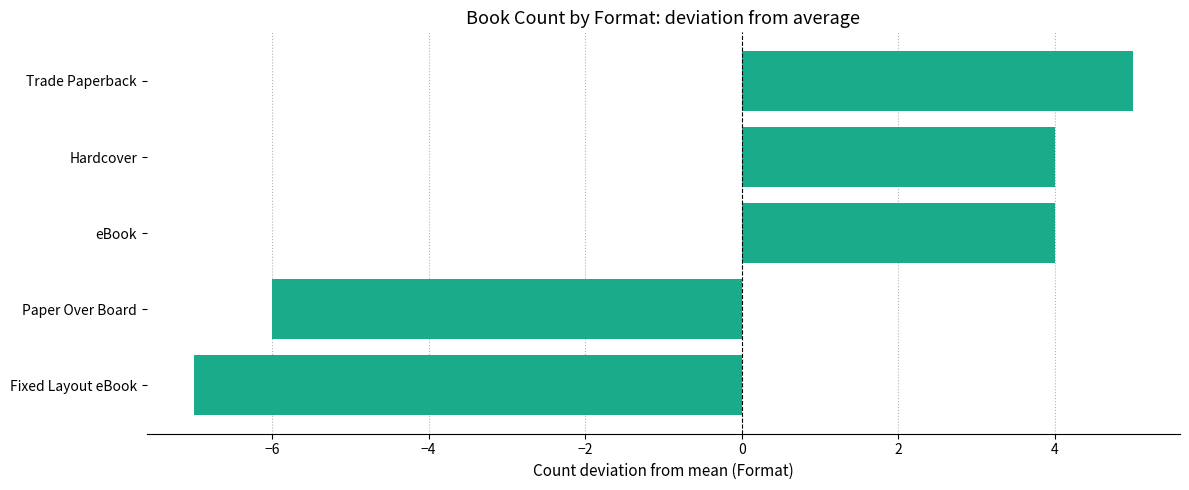

True or false: the data shows 4 at Hardcover.

True